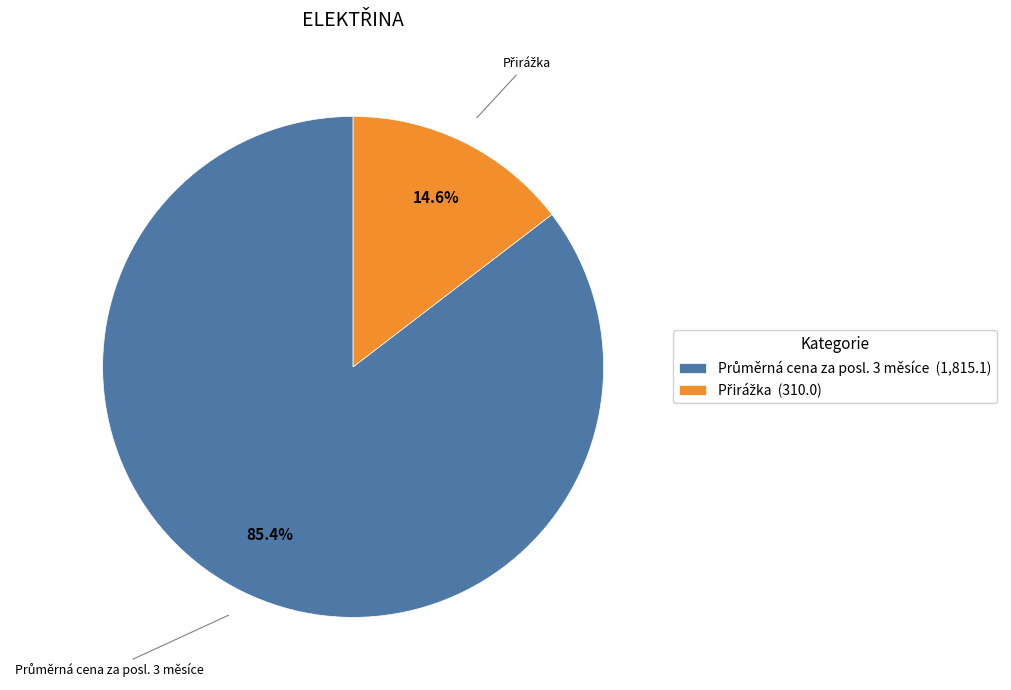

Count the number of slices in the pie.

2